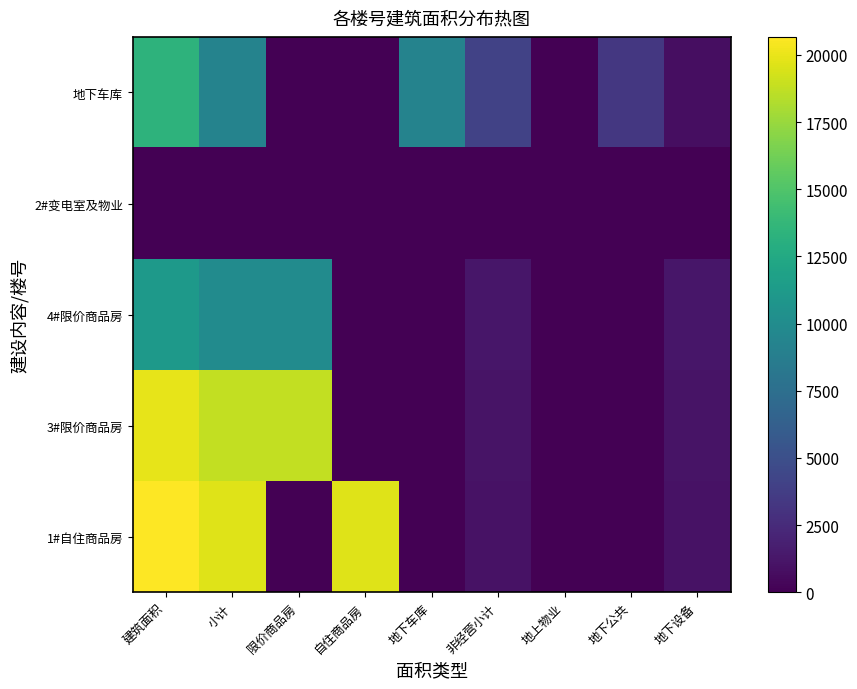

At how many categories does at least one series exceed 5430?

5